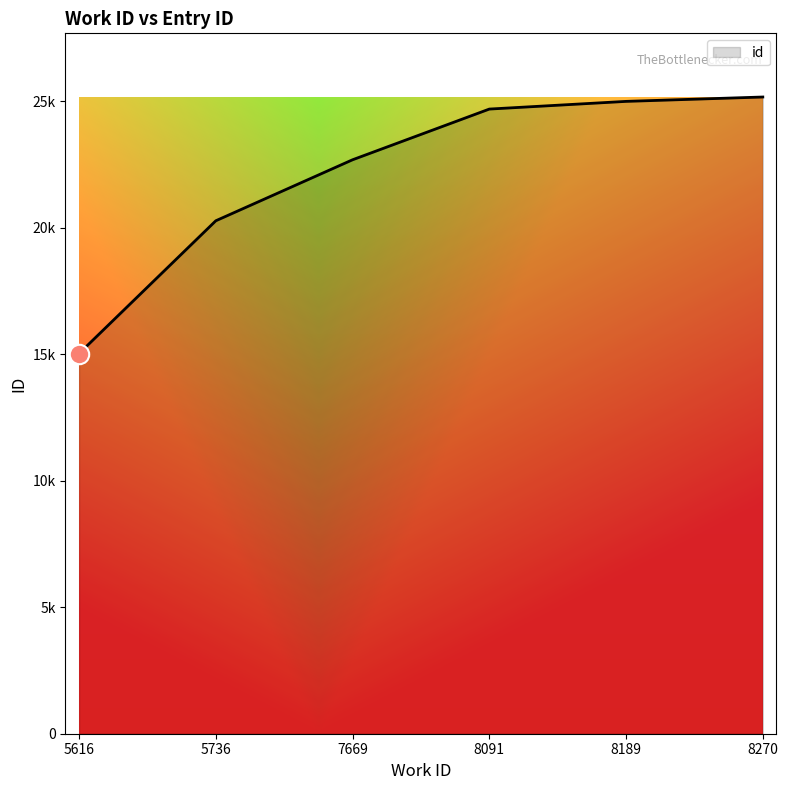

Which category has the highest value across all series?

8270